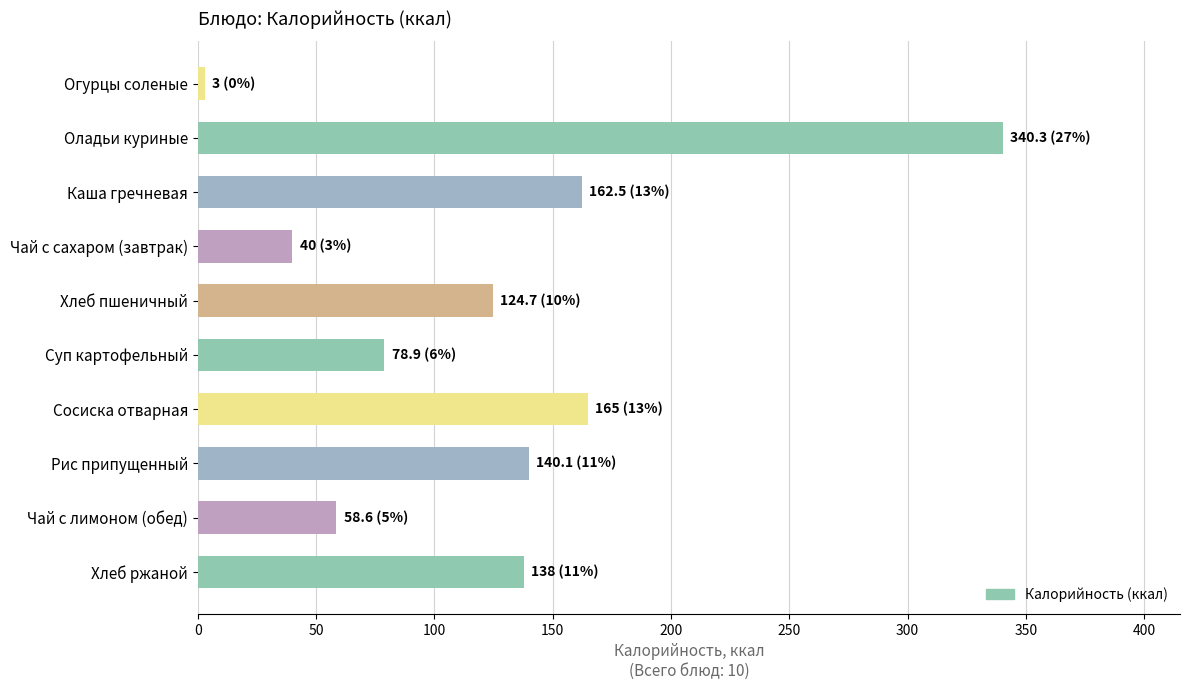

Between Чай с лимоном (обед) and Сосиска отварная, which is larger?

Сосиска отварная